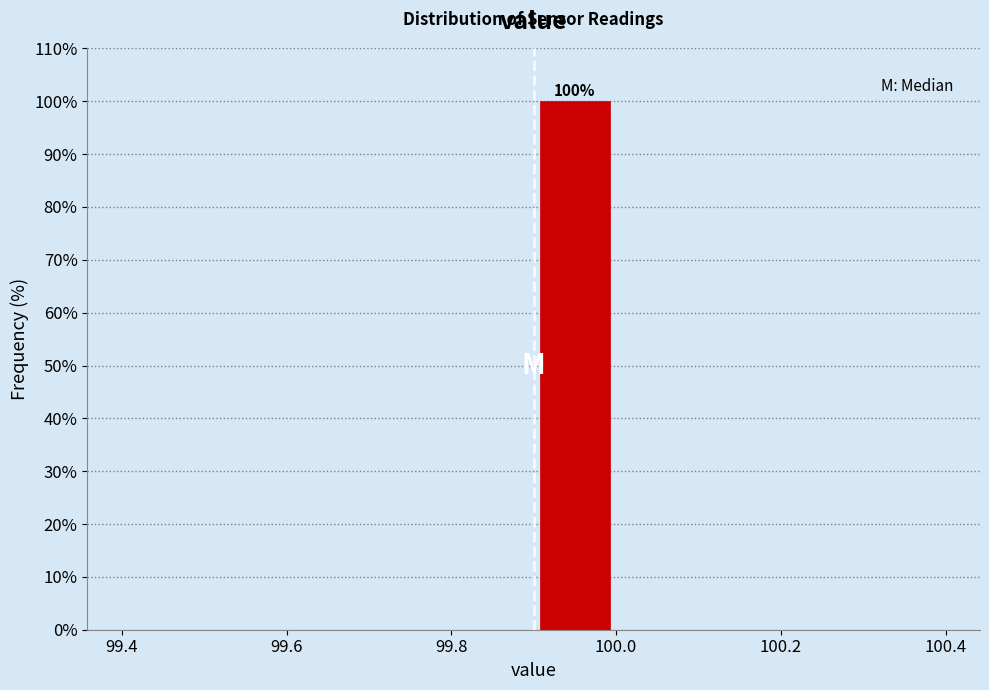

Over which range of the x-axis is the bar tallest?

99.9 to 100.0